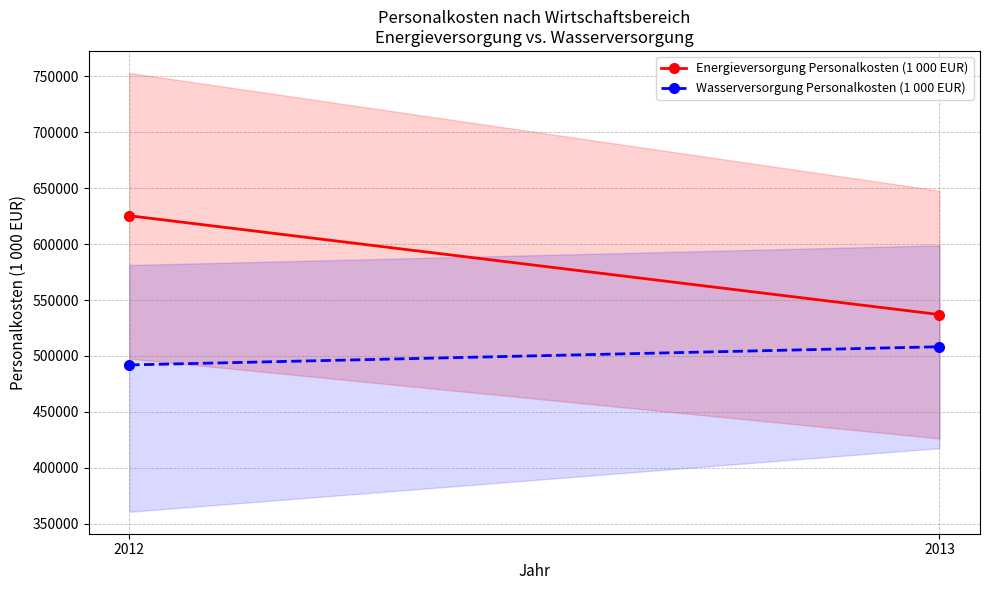

Which series has the largest total across all categories?

Energieversorgung Personalkosten (1 000 EUR)